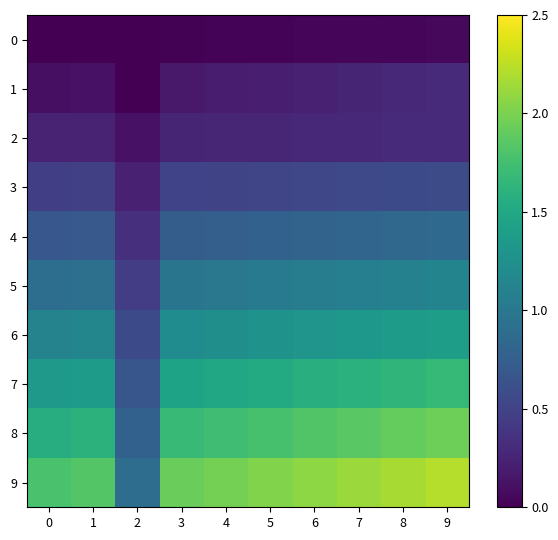

Rank the series at 2 from lowest to highest value.

0, 1, 2, 3, 4, 5, 6, 7, 8, 9